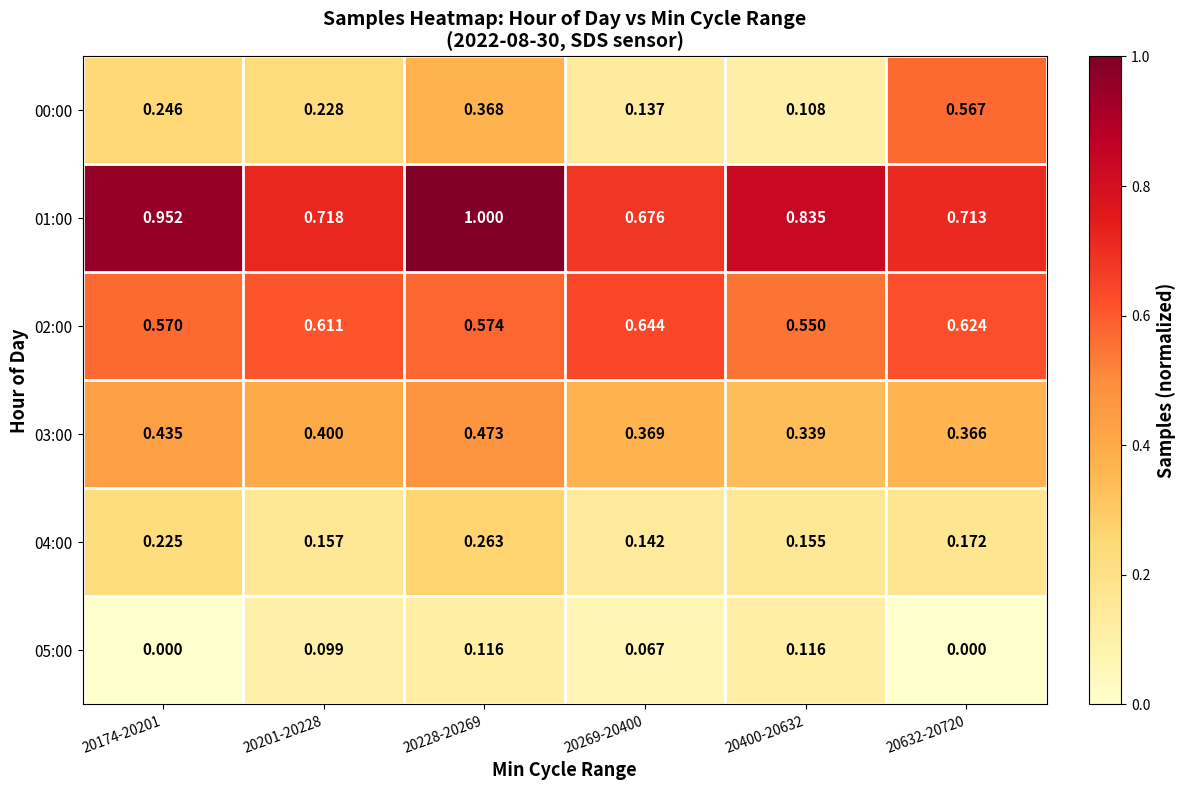

Is the value of 00:00 at 20174-20201 greater than the value of 05:00 at 20228-20269?

Yes